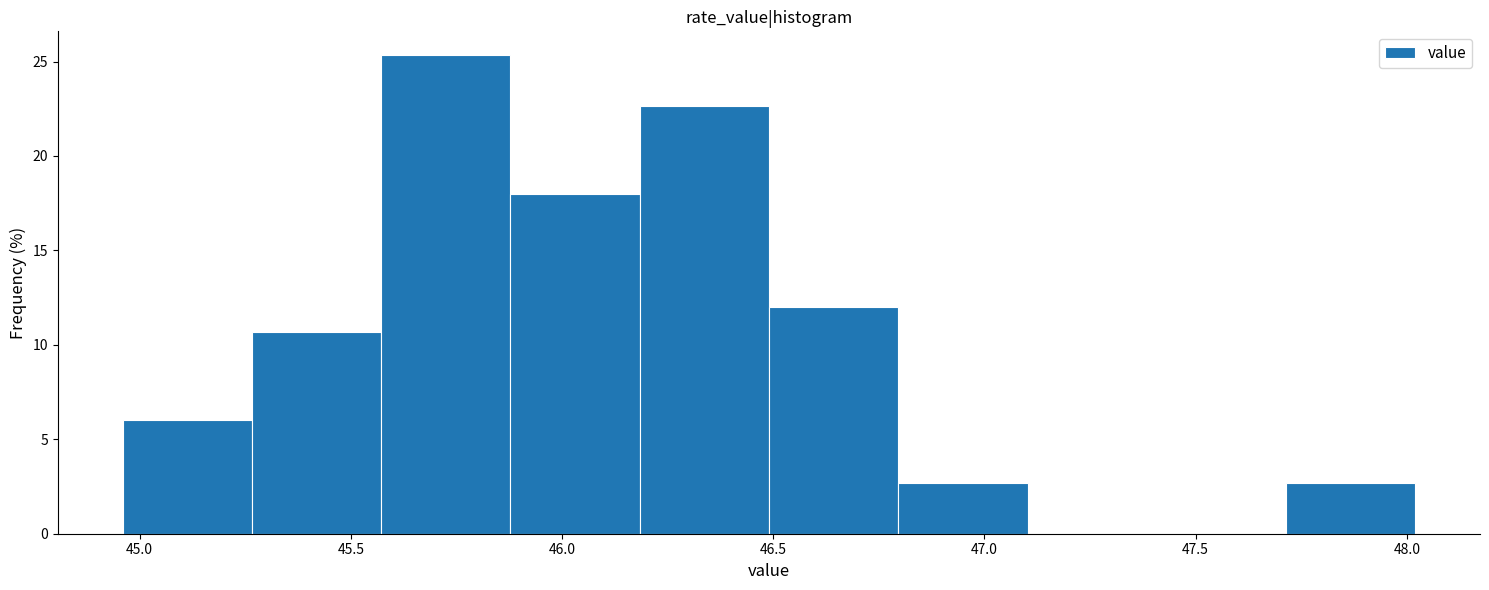

How tall is the bar that spans 45.25 to 45.55 on the x-axis? Neither the bar edges nor the heights are printed on the chart, so give them approximately, as read against the axes.

10.5